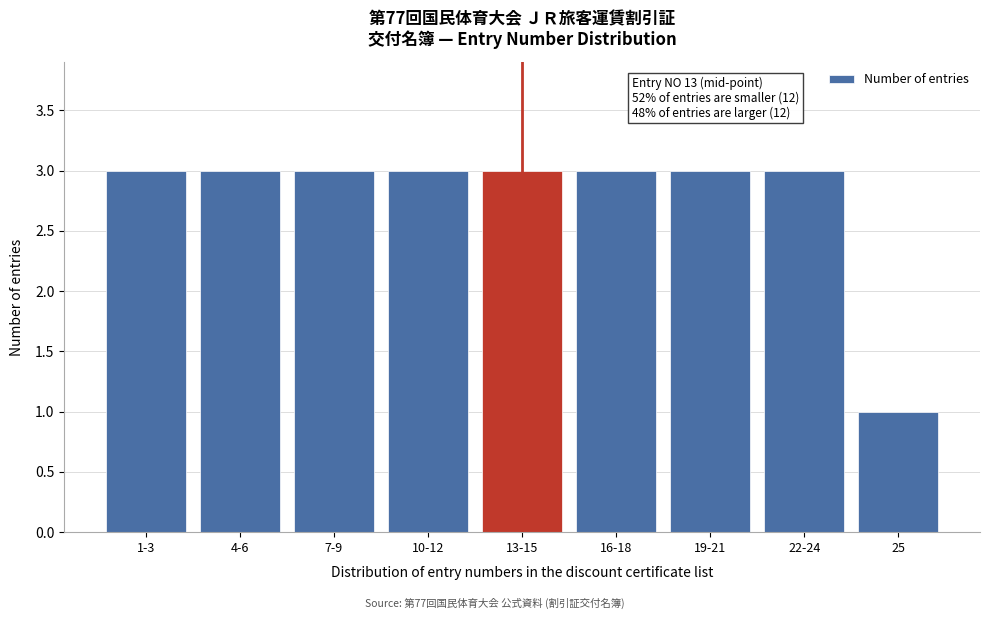

Reading left to right, what are all the values shown in this chart?

1-3=3	4-6=3	7-9=3	10-12=3	13-15=3	16-18=3	19-21=3	22-24=3	25=1